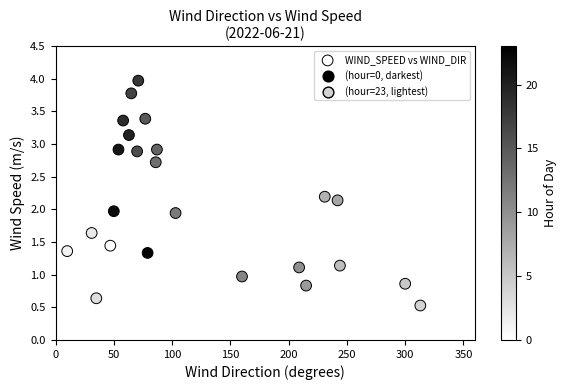

What is the range of X values (max minus min)?

303.0